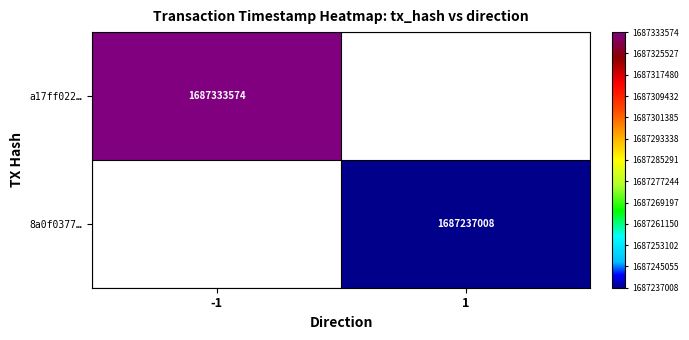

The value of a17ff022… at -1 is 1.7. True or false?

False